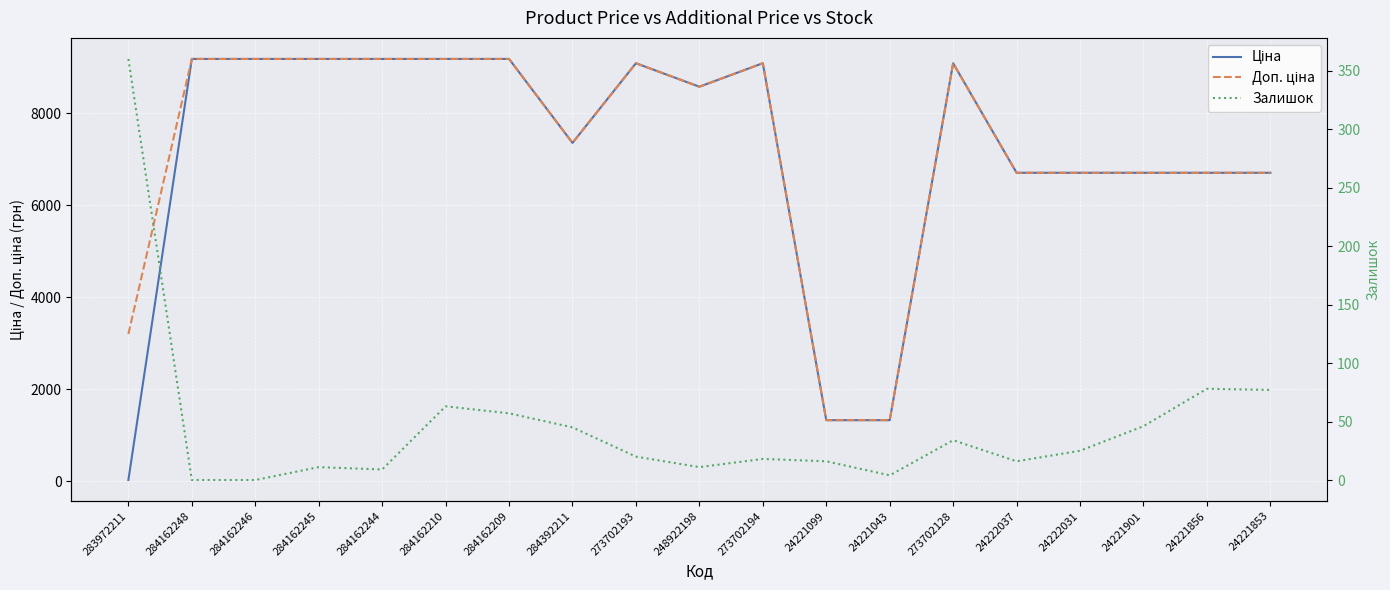

What position from the right is 284162245?

16